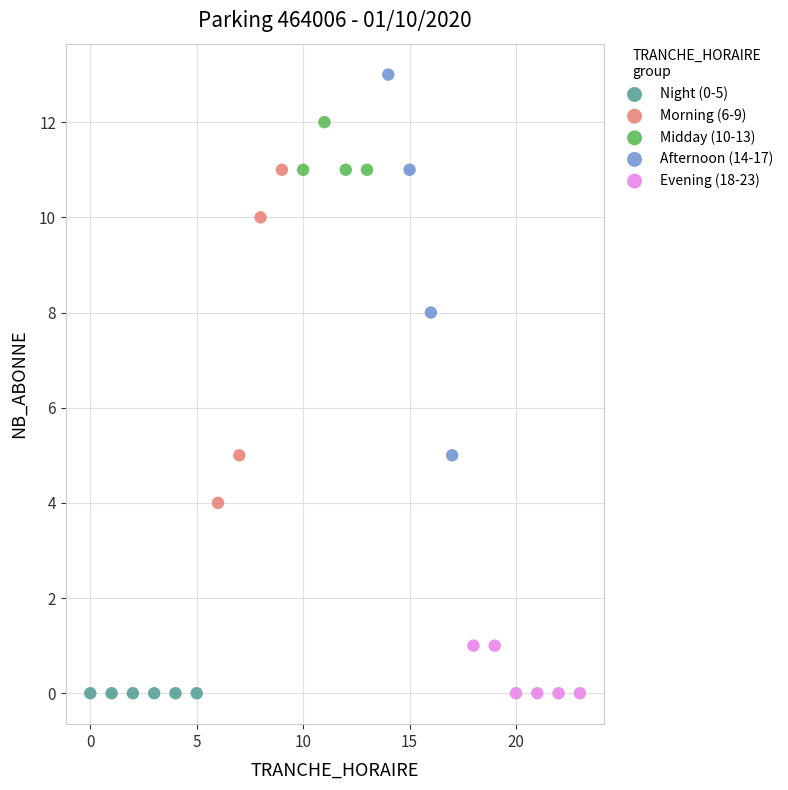

Which series contains the highest Y value?

Afternoon (14-17)